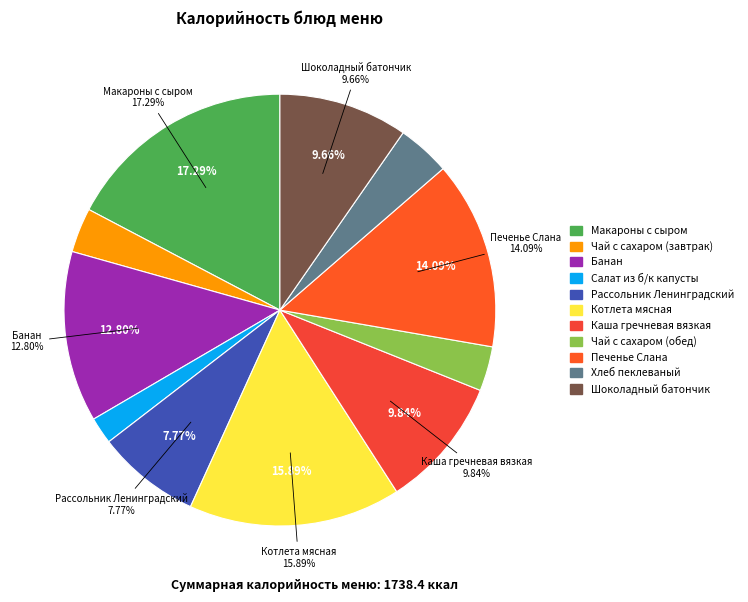

Count the number of slices in the pie.

11